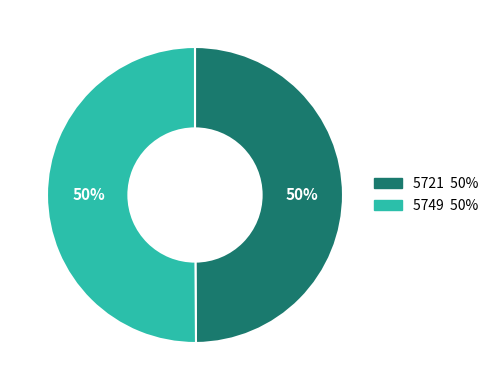

Approximately how many times larger is the value at 5721 compared to 5749?

1.0